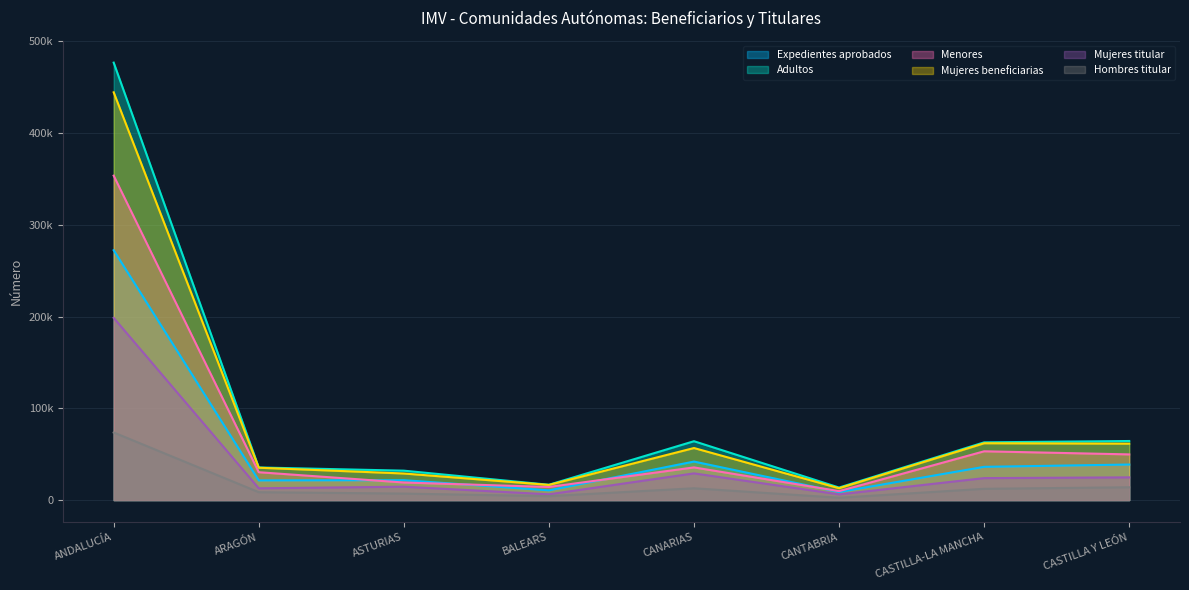

What is the value of the Mujeres titular point at the 8th from the left?

24782